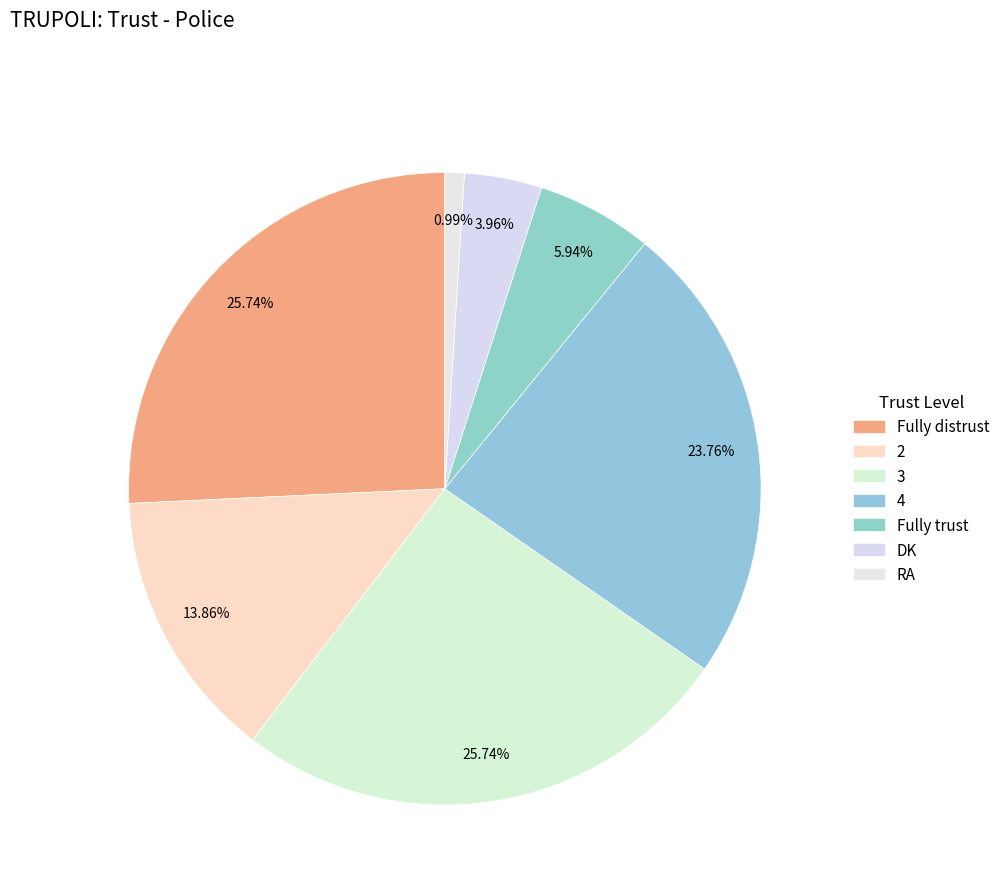

Which has a higher value, RA or 2?

2